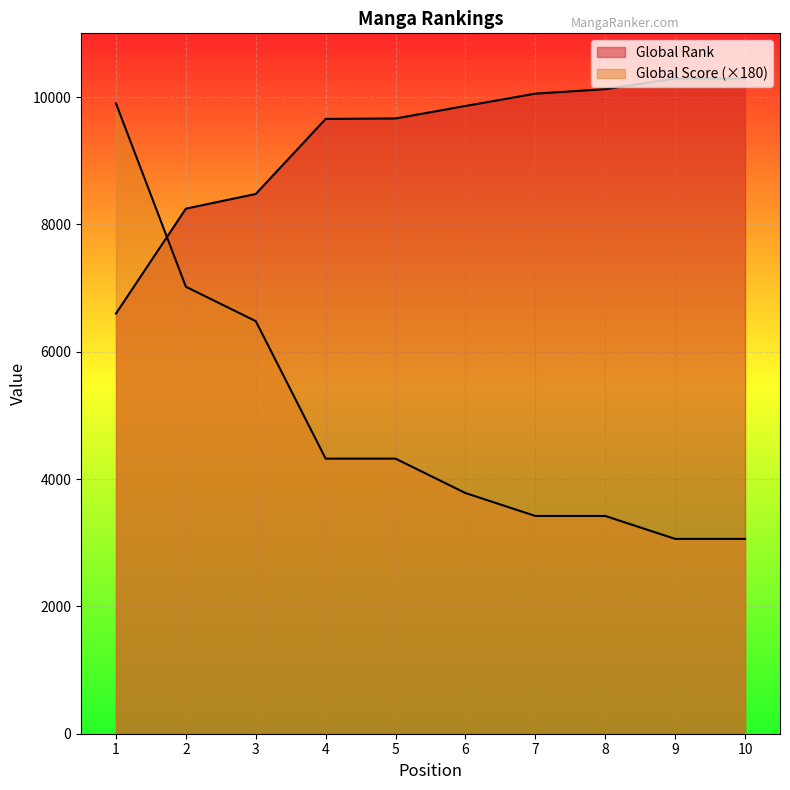

Is it true that Global Rank equals 6599 at 1?

True